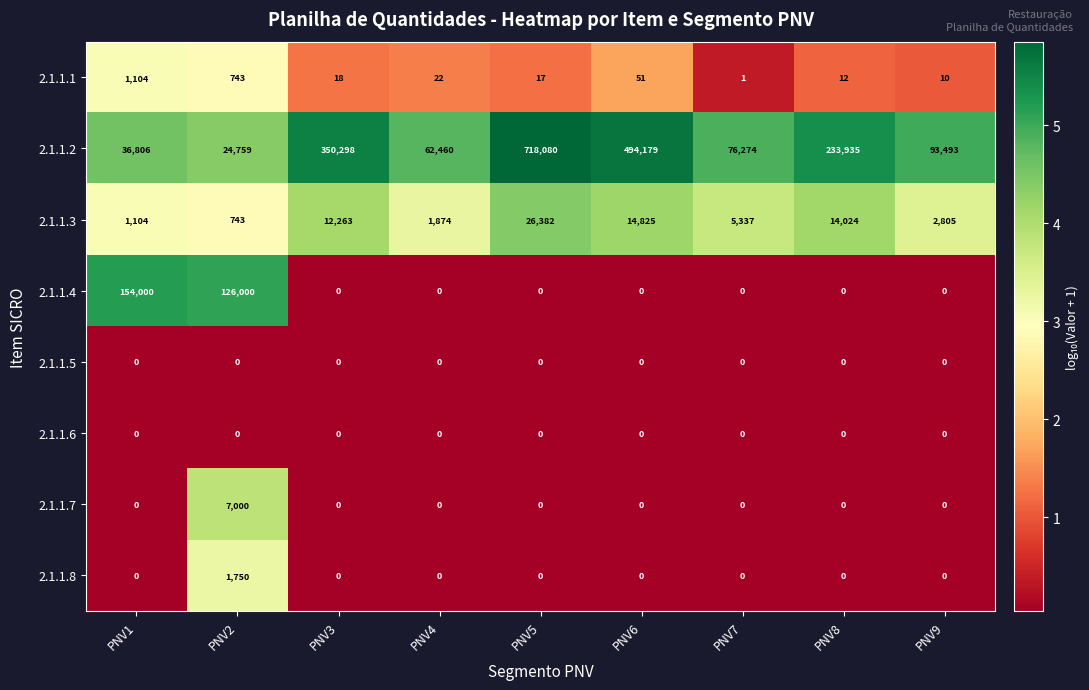

Read the 2.1.1.2 value at PNV6, to the nearest 50.

494200